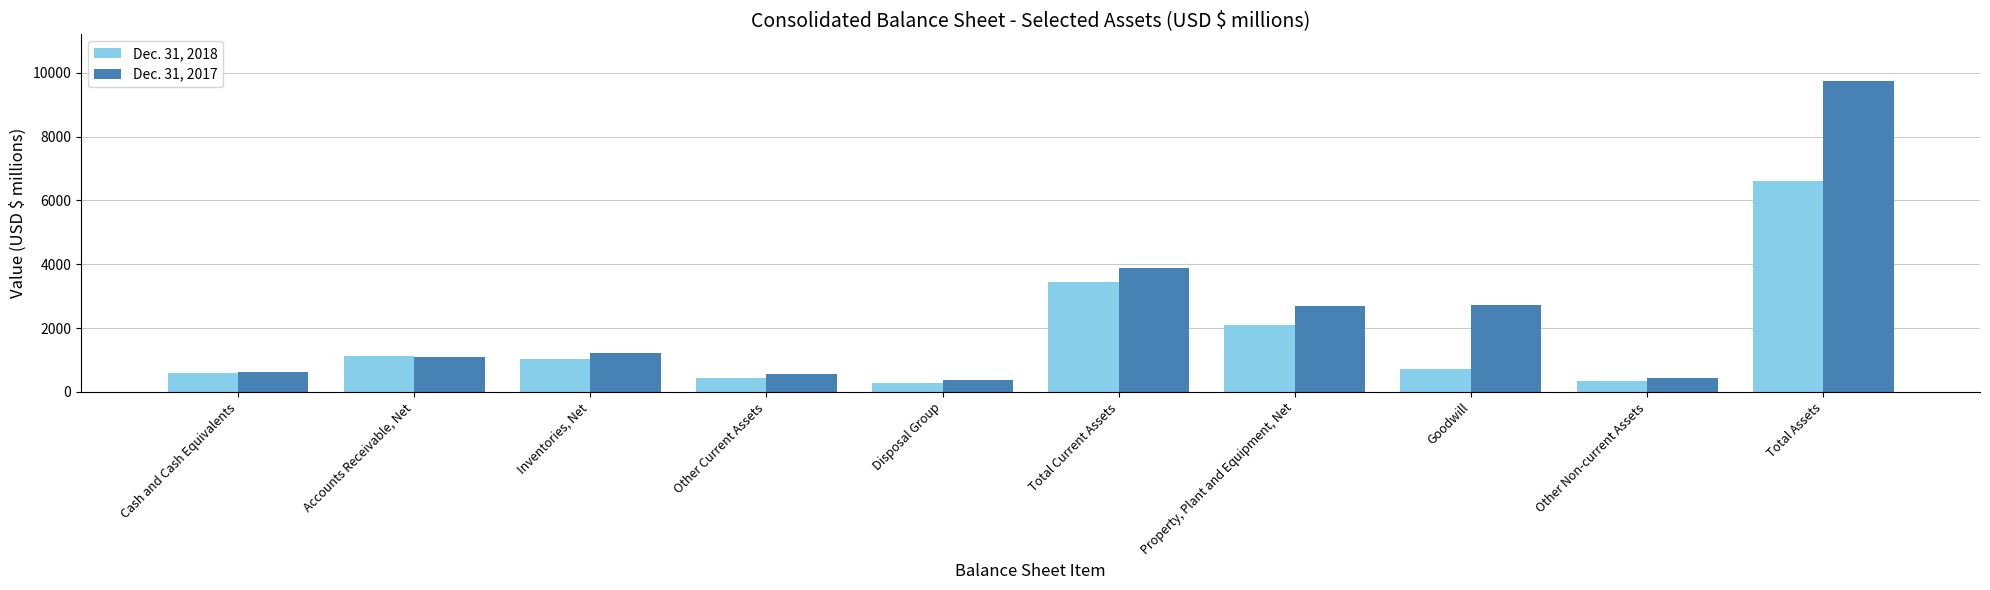

Which series has the largest range (max minus min)?

Dec. 31, 2017